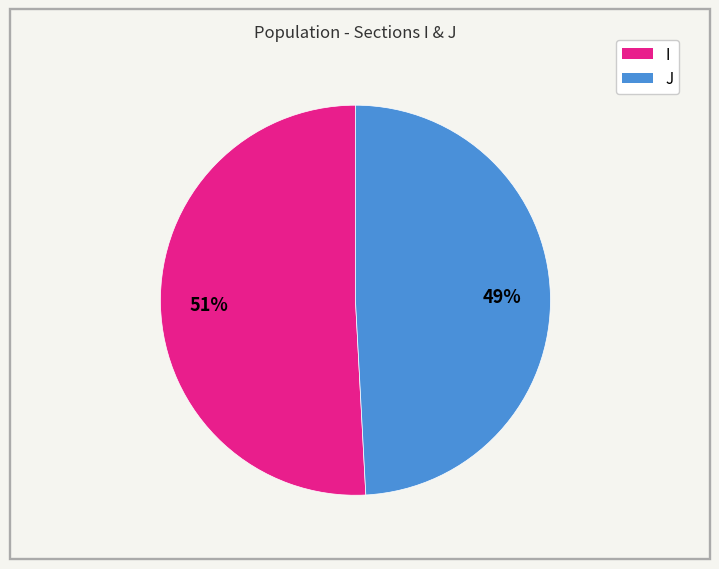

Combined, do J and I account for over 50%?

Yes